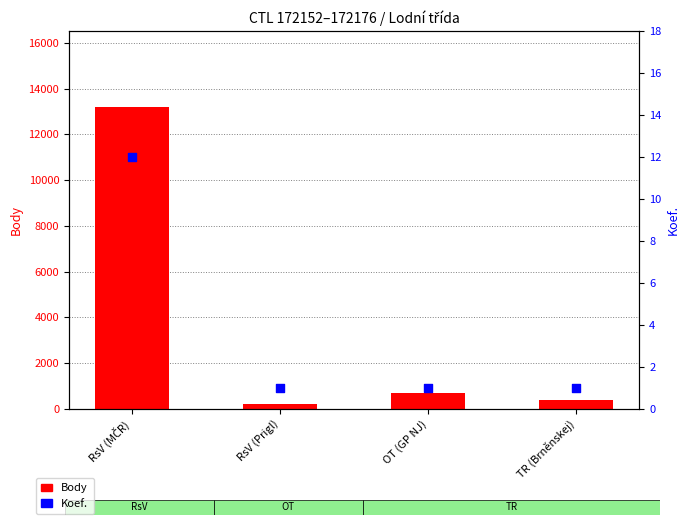

At which category is the sum across all series the highest?

RsV (MČR)